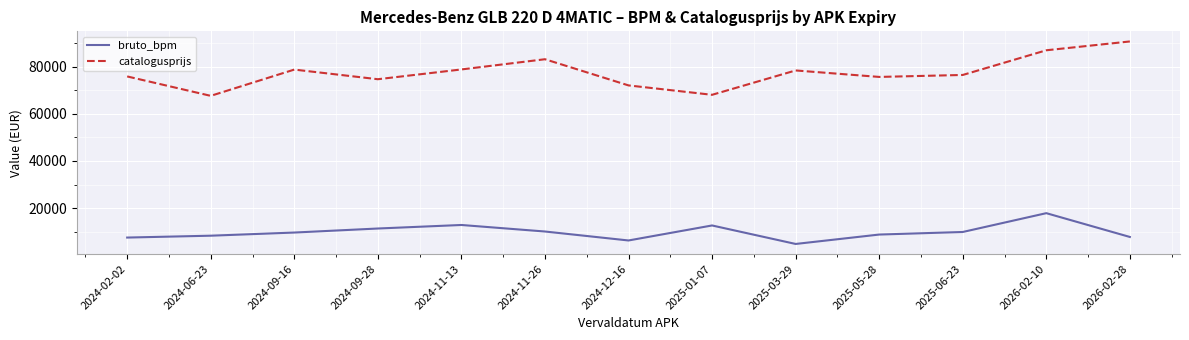

Read the catalogusprijs value at 2025-03-29, to the nearest 100.

78400